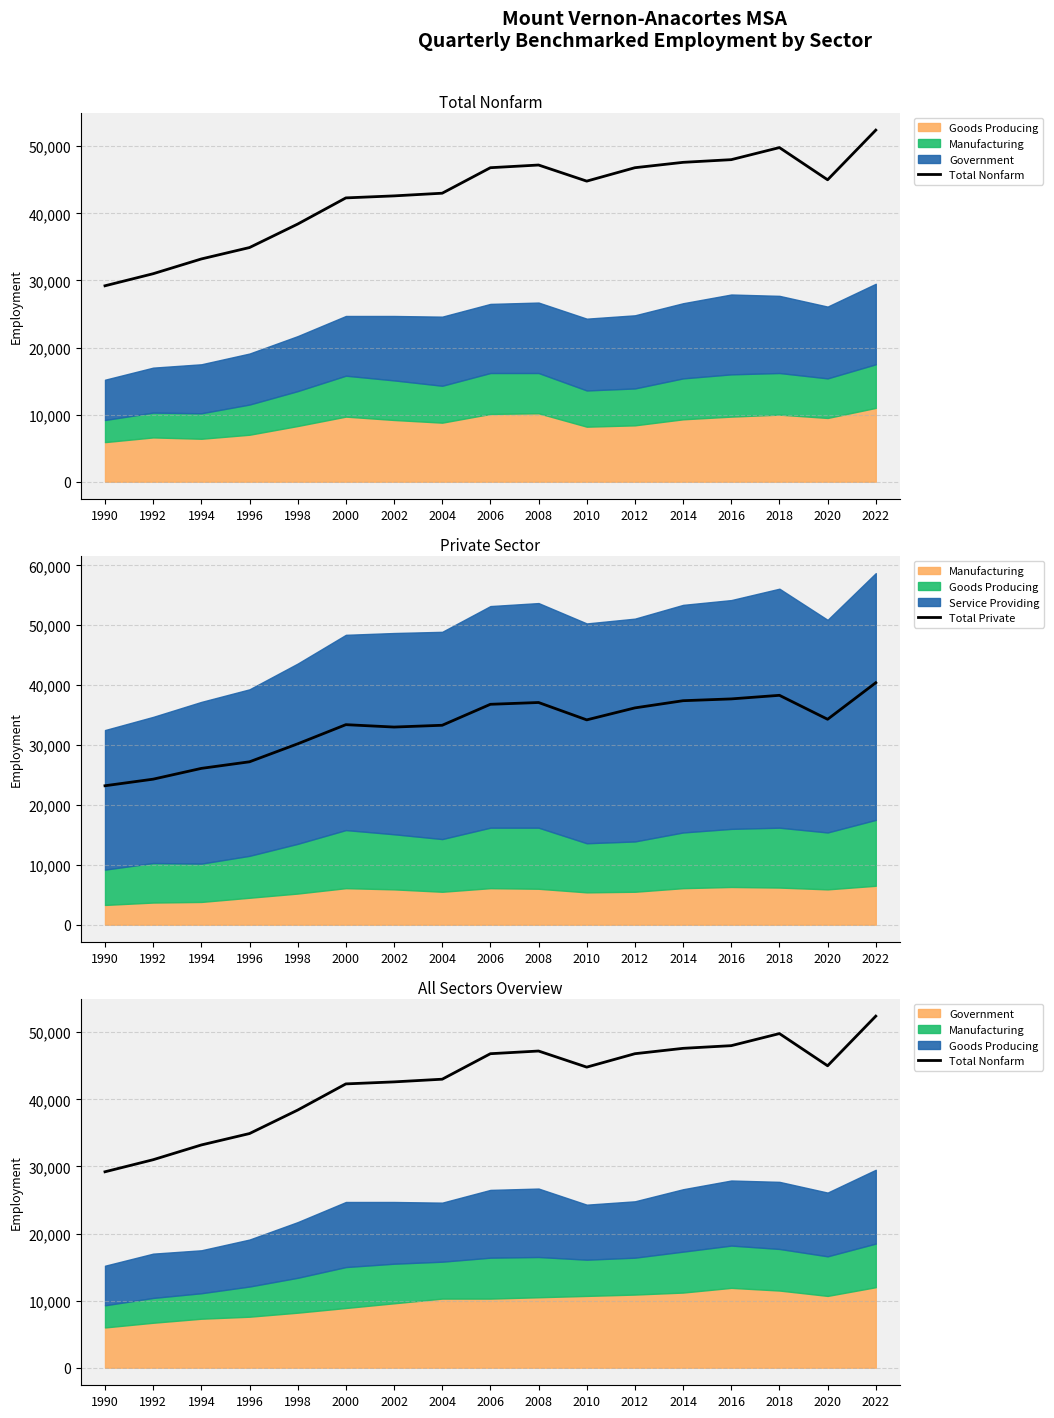

What is the value of the Total Private point at the 5th from the left?

30200